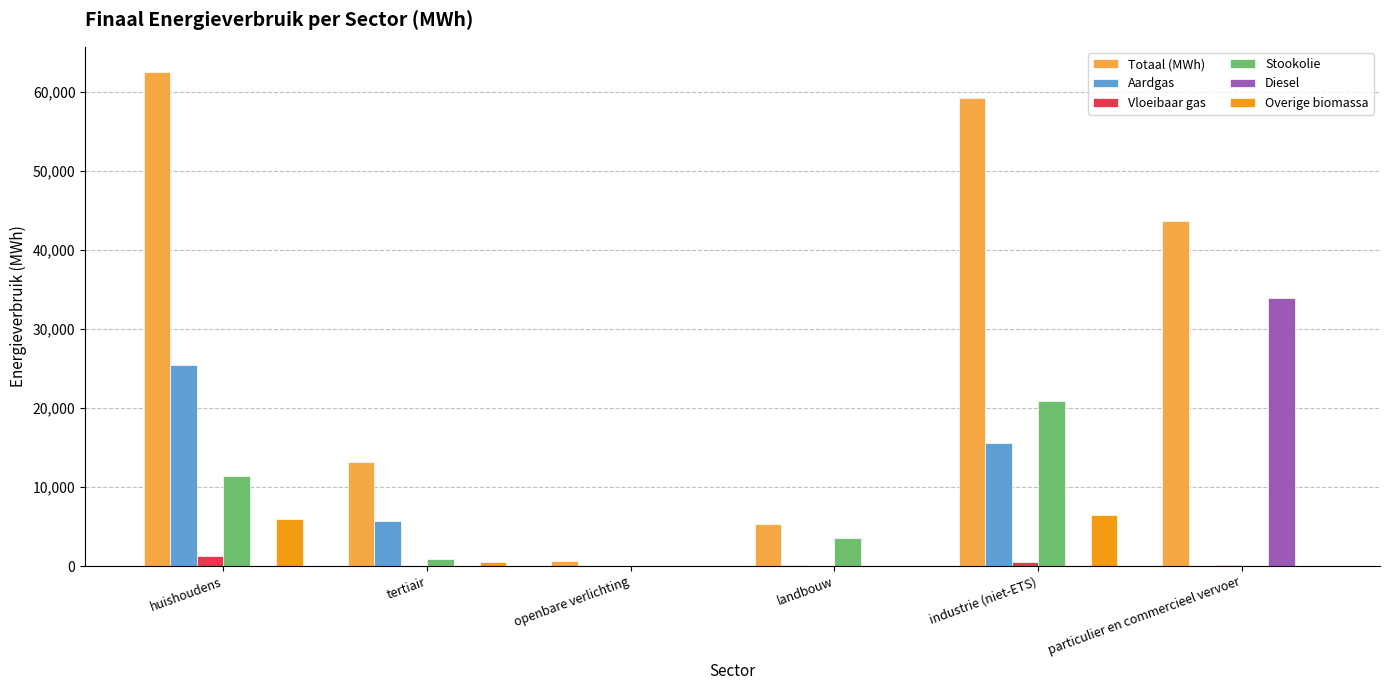

At which category does the chart reach its peak across all series?

huishoudens